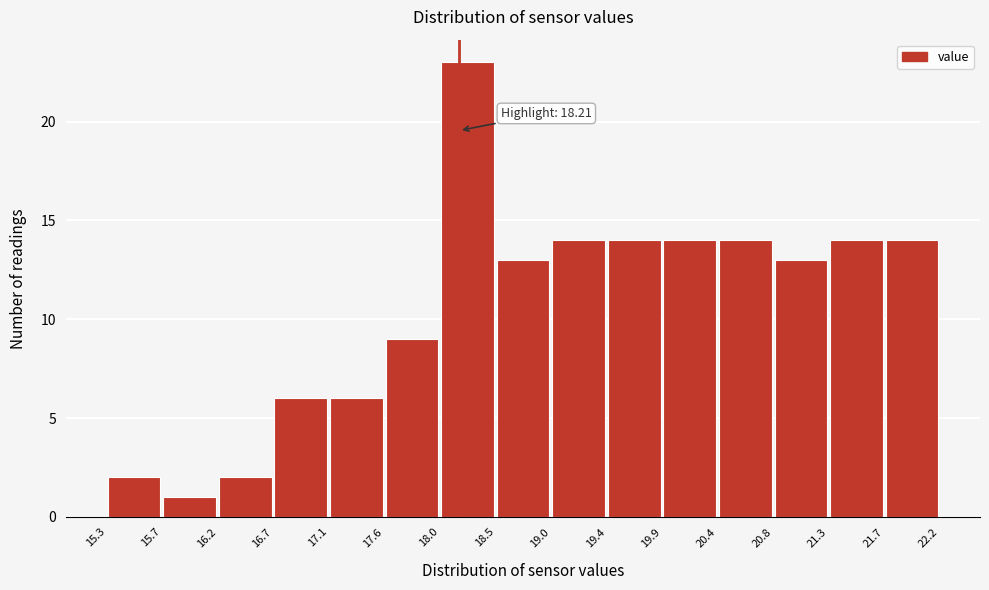

Over which range of the x-axis is the bar tallest?

18.0 to 18.5